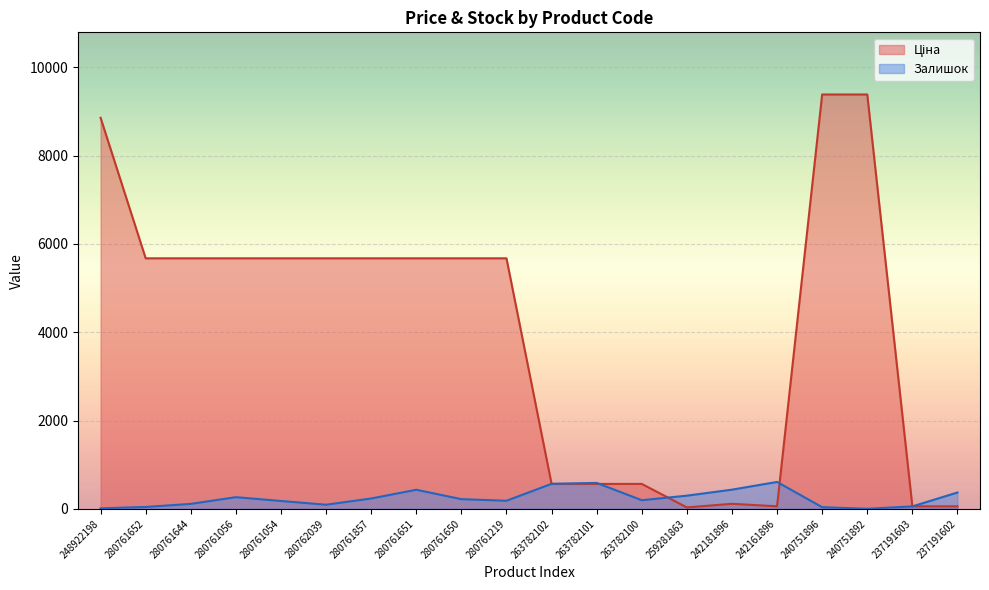

Where is the first local maximum for Ціна?

242181896